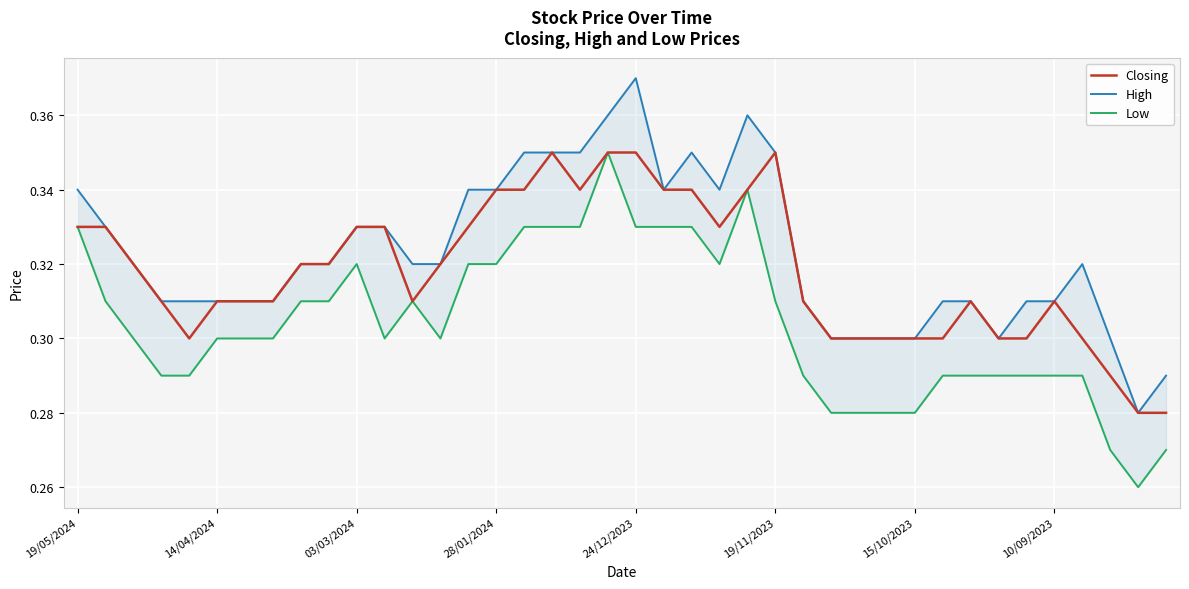

How many categories are shown in the chart?

40